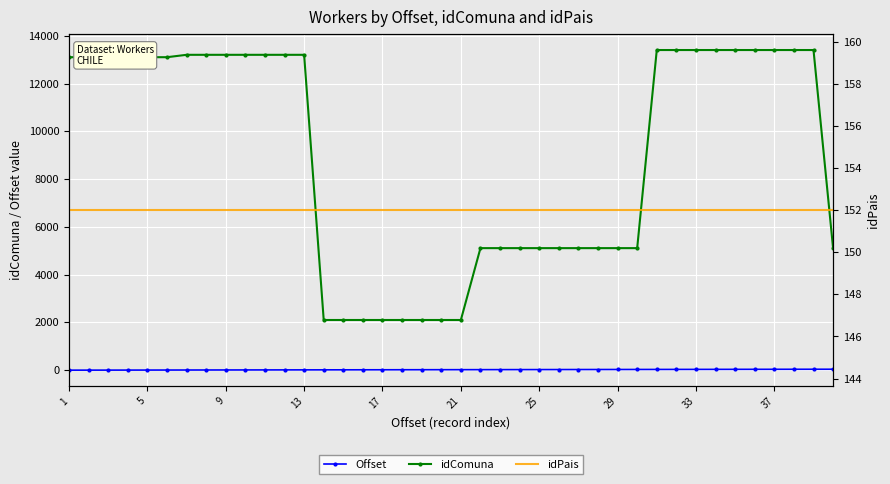

The value of idComuna at 25 is 5109. True or false?

True